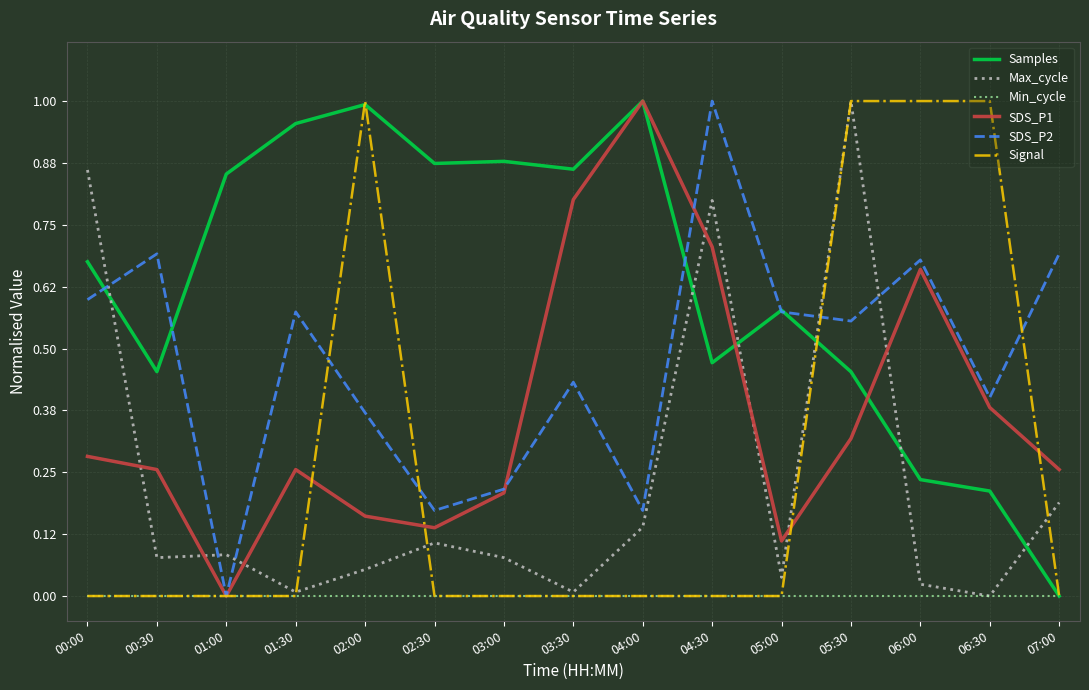

At which category is the sum across all series the highest?

05:30